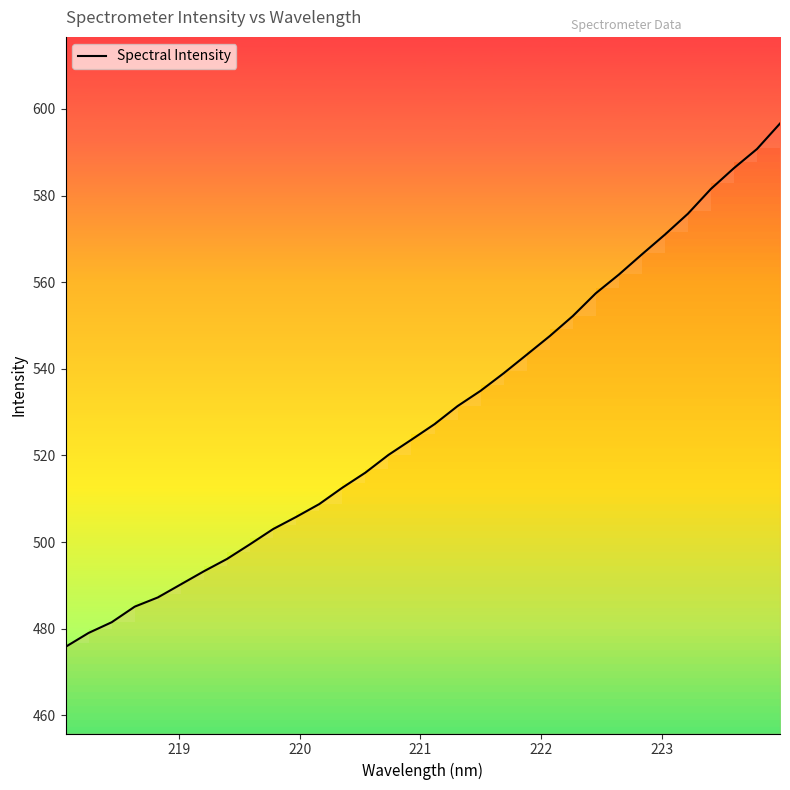

The chart shows a value of 868.3 at 14. True or false?

False